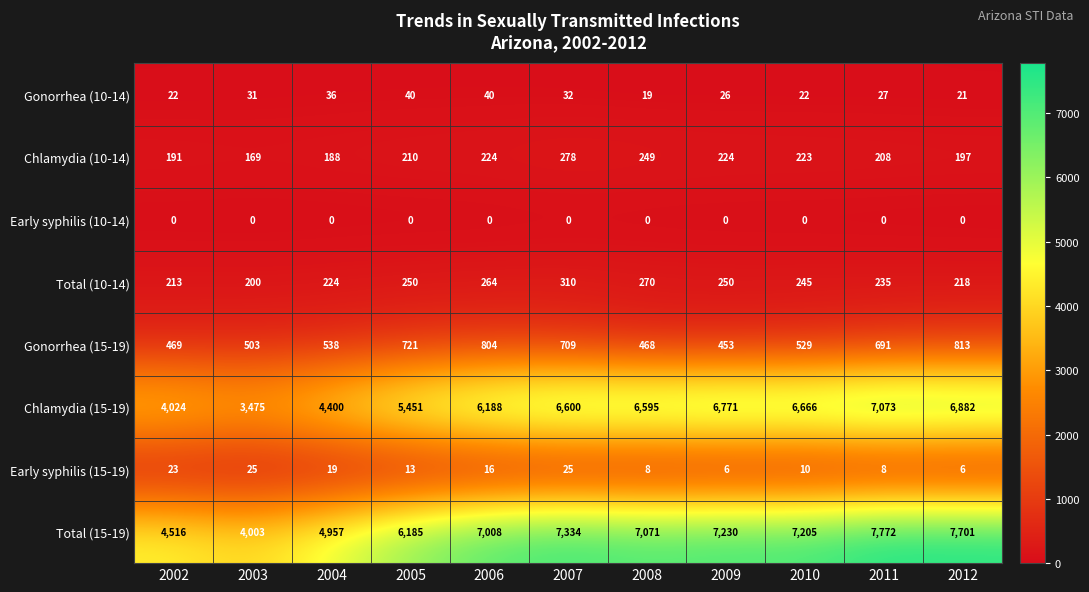

What is the total value across all series at 2005?

12870